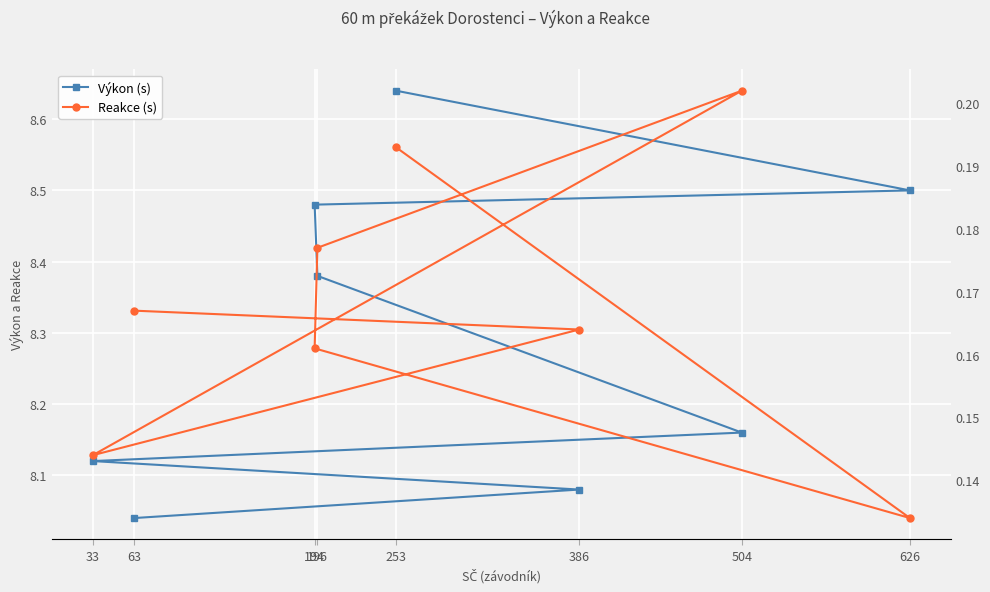

Read the Výkon (s) value at 253.

8.6